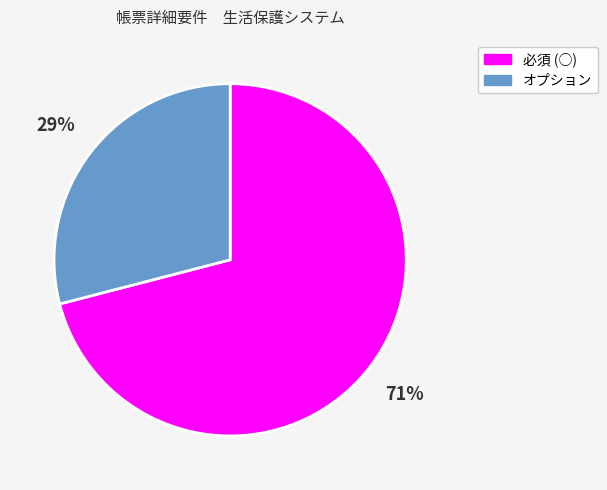

Combined, do 必須 (○) and オプション account for over 50%?

Yes